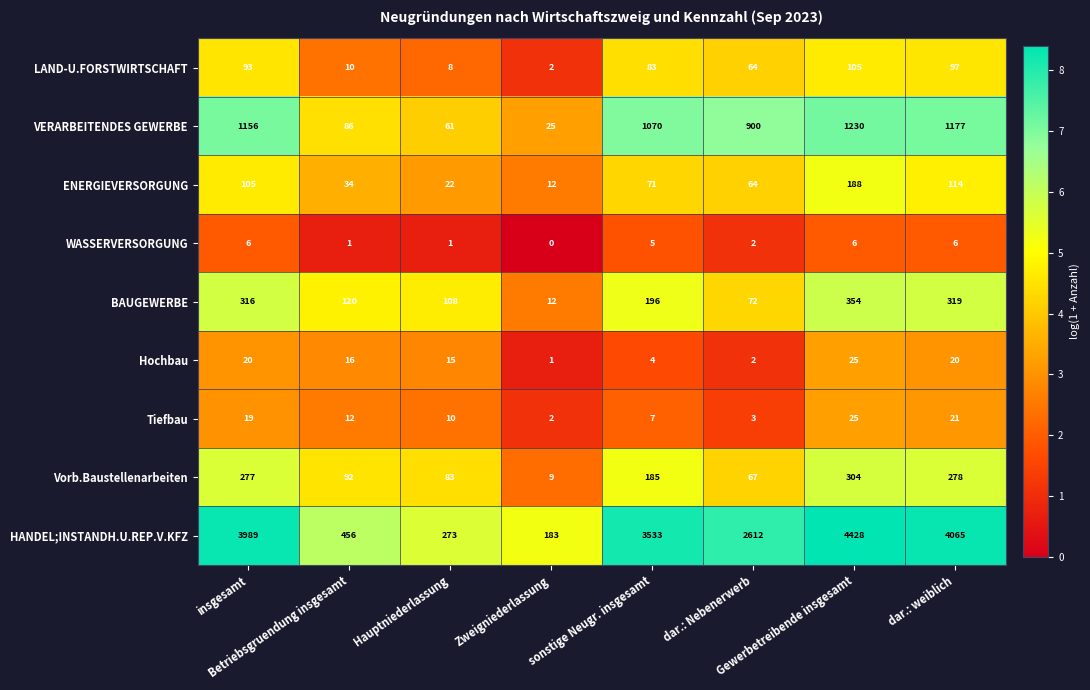

Which series has the largest total across all categories?

HANDEL;INSTANDH.U.REP.V.KFZ